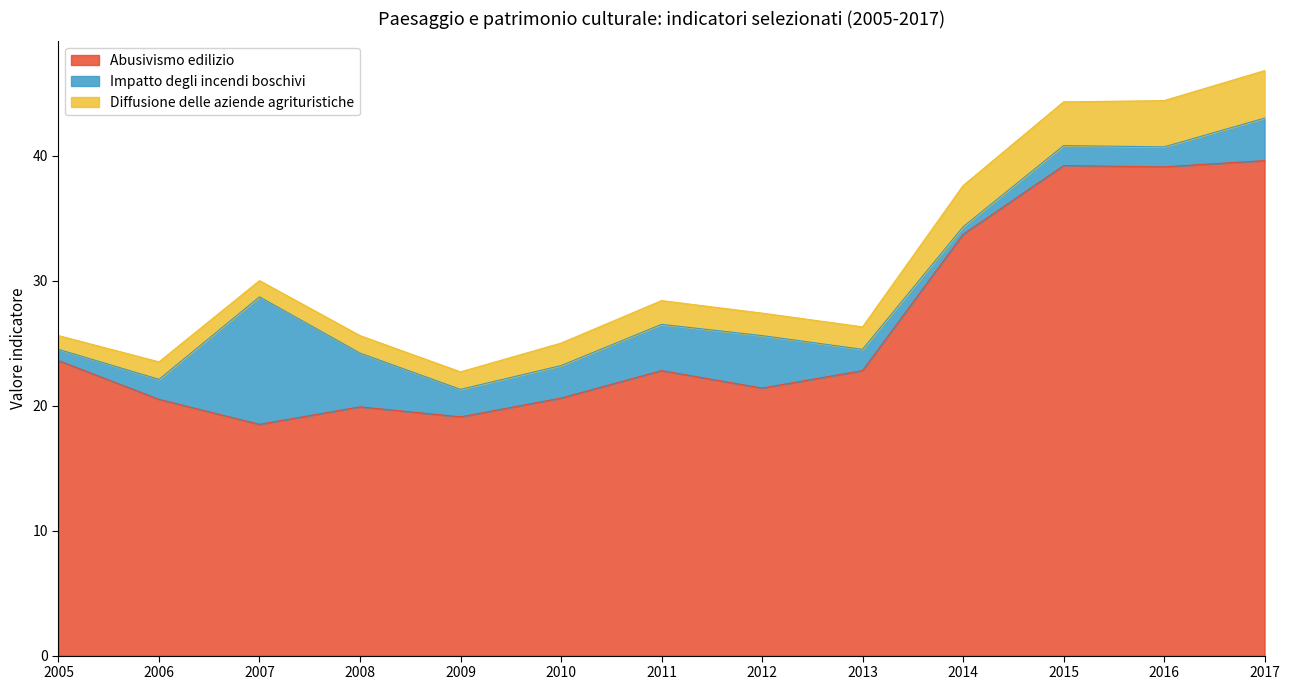

True or false: Diffusione delle aziende agrituristiche has more than 2 interior local peaks.

False